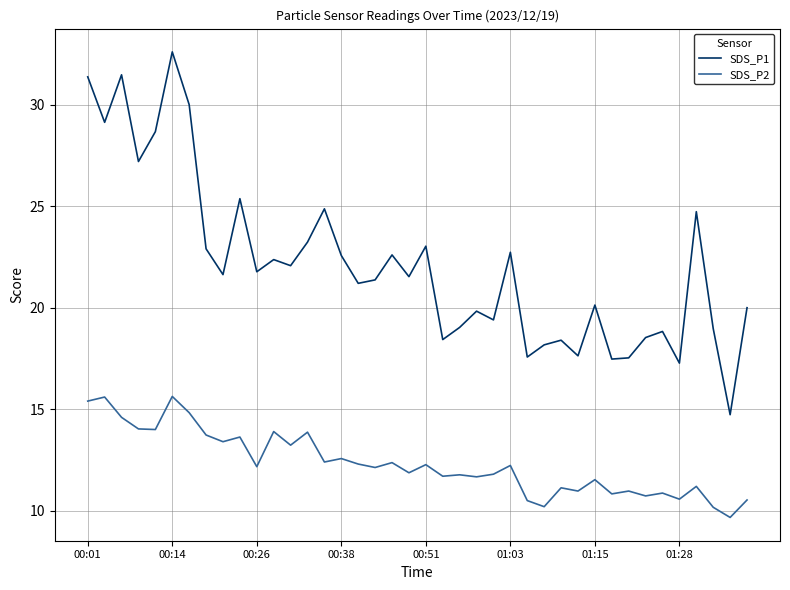

In SDS_P2, how many points are higher than both neighbors (excluding endpoints)?

15